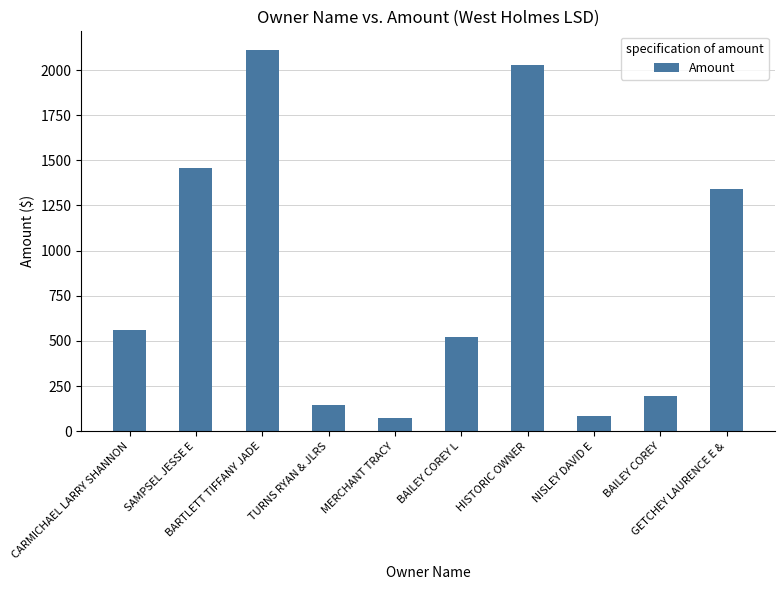

What is the greatest value displayed?

2109.0